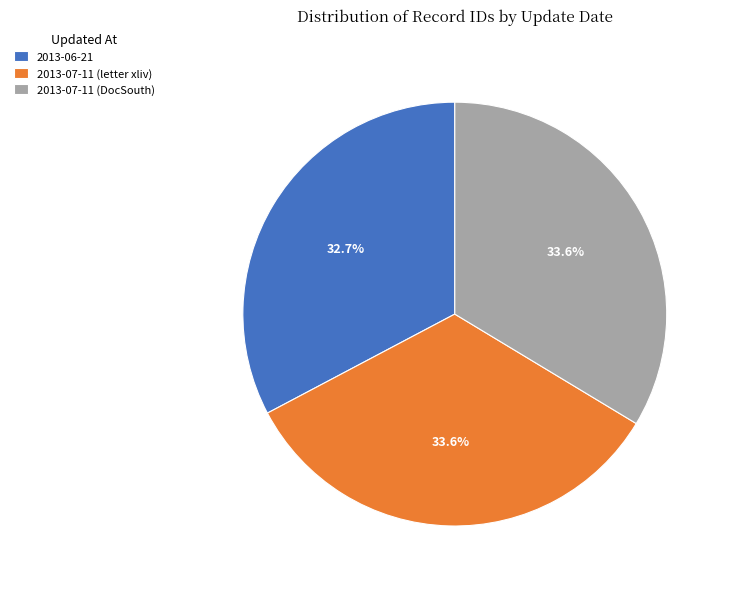

What is the ratio of the value at 2013-07-11 (letter xliv) to the value at 2013-06-21?

1.0